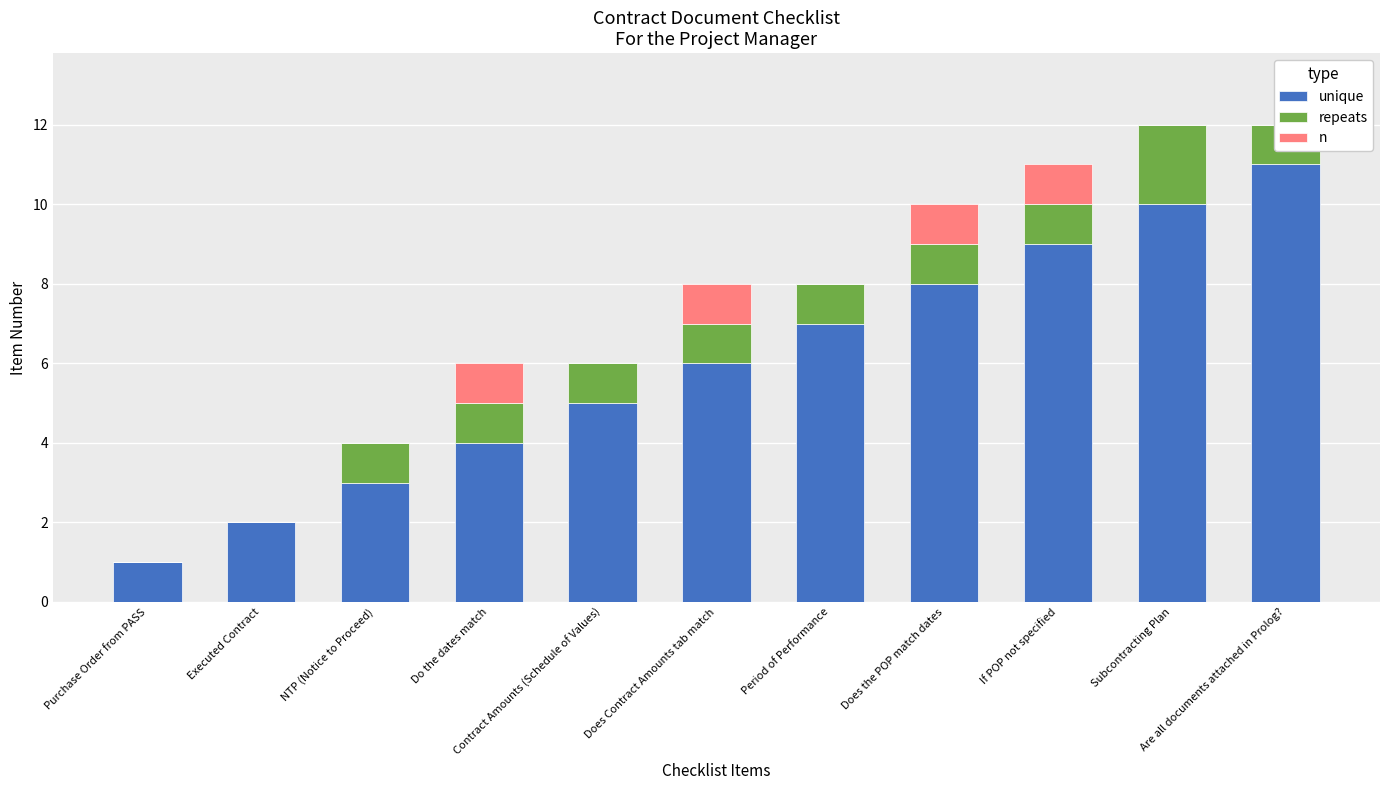

How many data points in repeats are less than 1?

2